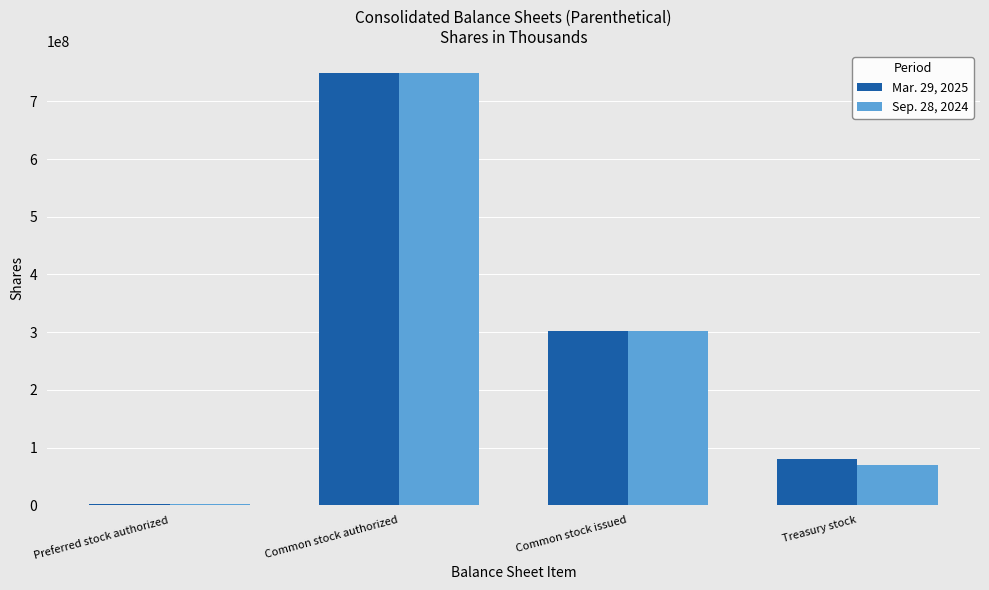

At which category is the sum across all series the highest?

Common stock authorized